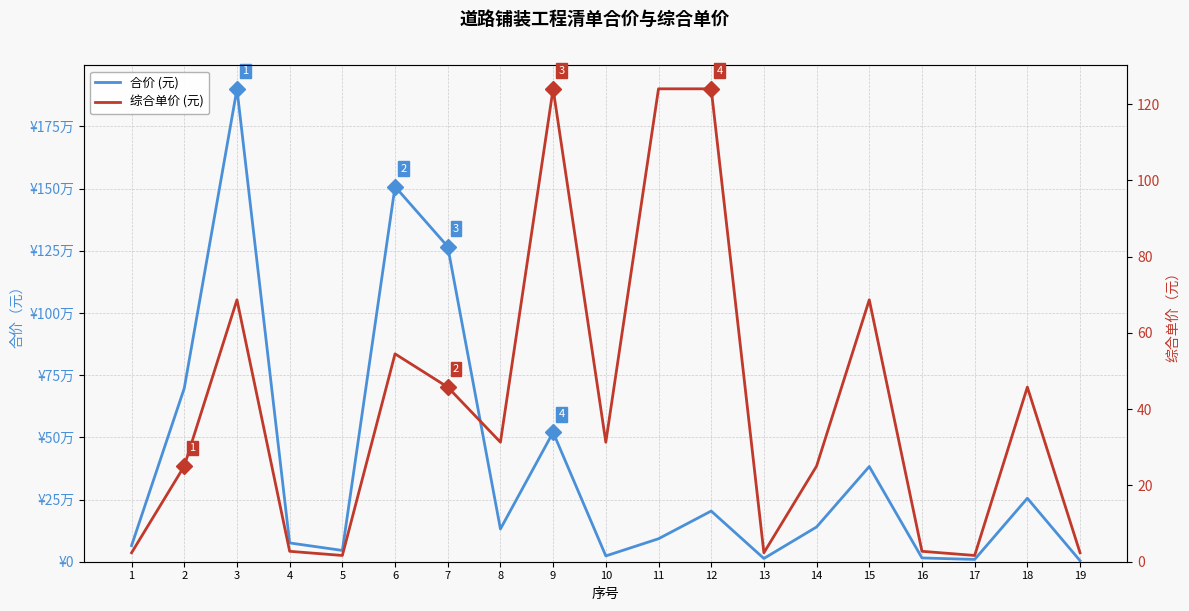

How many lines are shown in the chart?

2